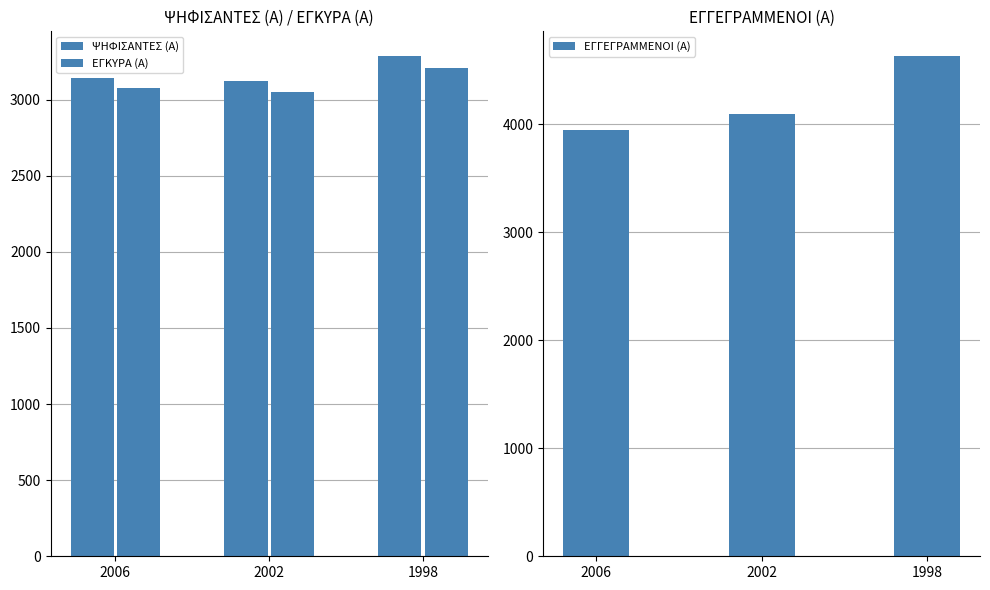

What is the total value across all series at 2002?

10266